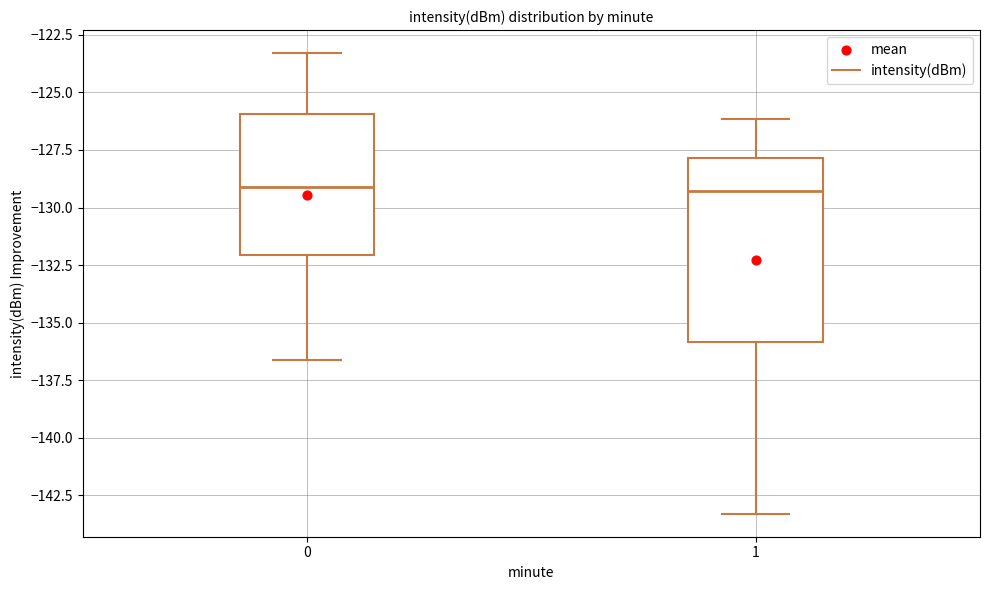

Where does the lower whisker of the box at x = 0 end on the y-axis? The values are not printed on the chart, so give them approximately, as read against the axis.

-136.5